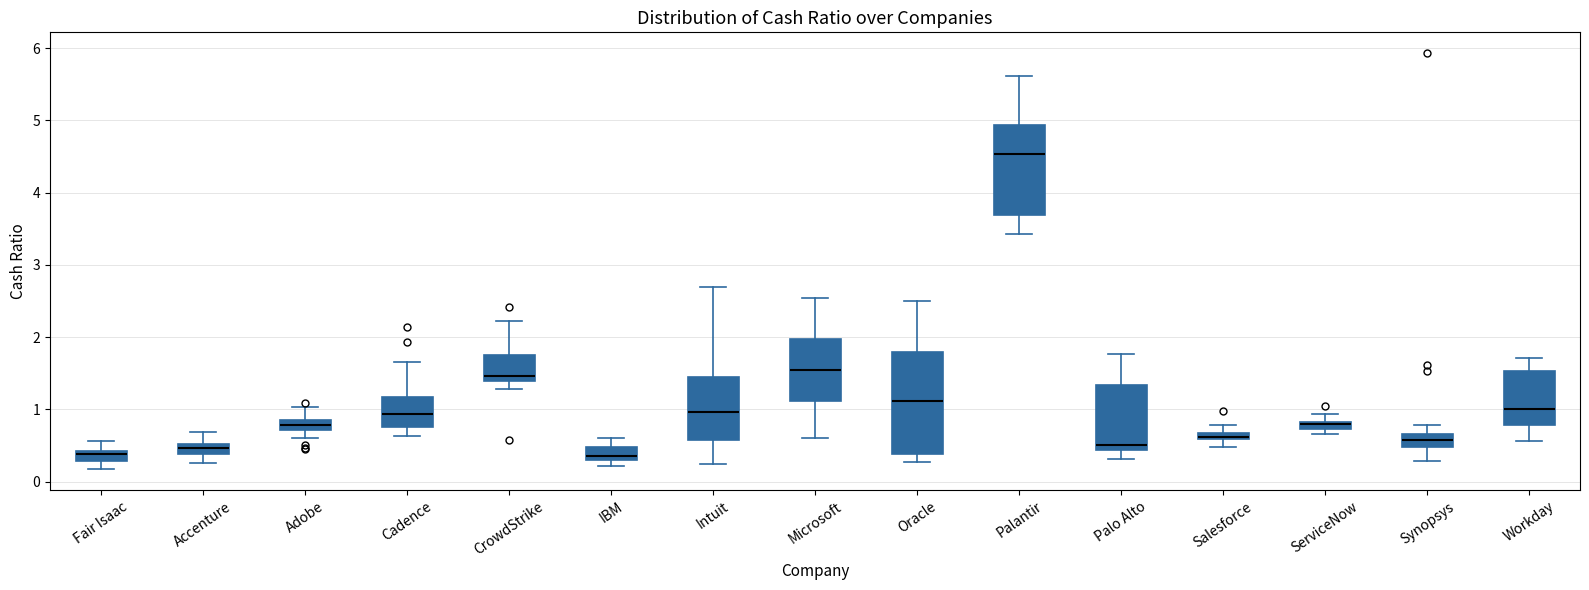

Which box is the tallest, from its lower edge to its upper edge?

Oracle